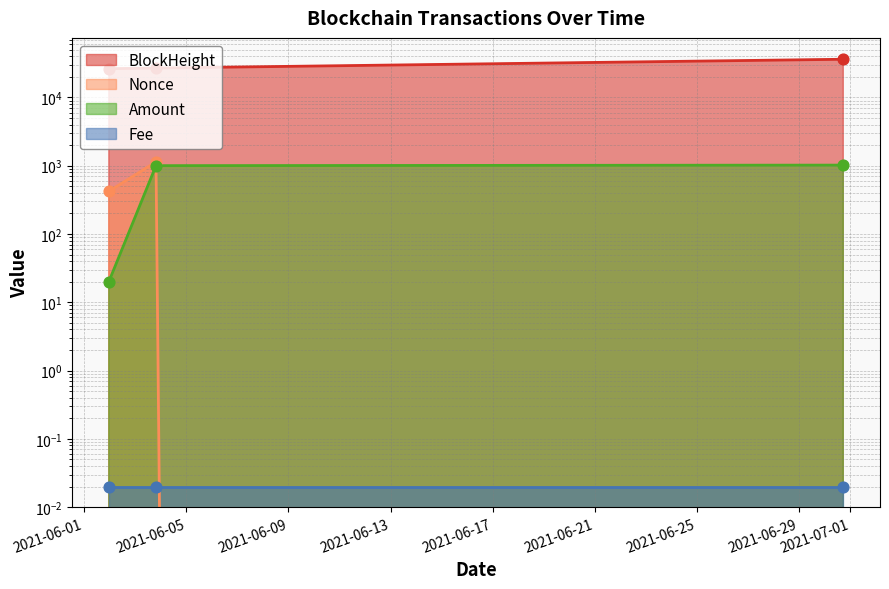

At which category is the sum across all series the highest?

2021-06-30 17:36:00